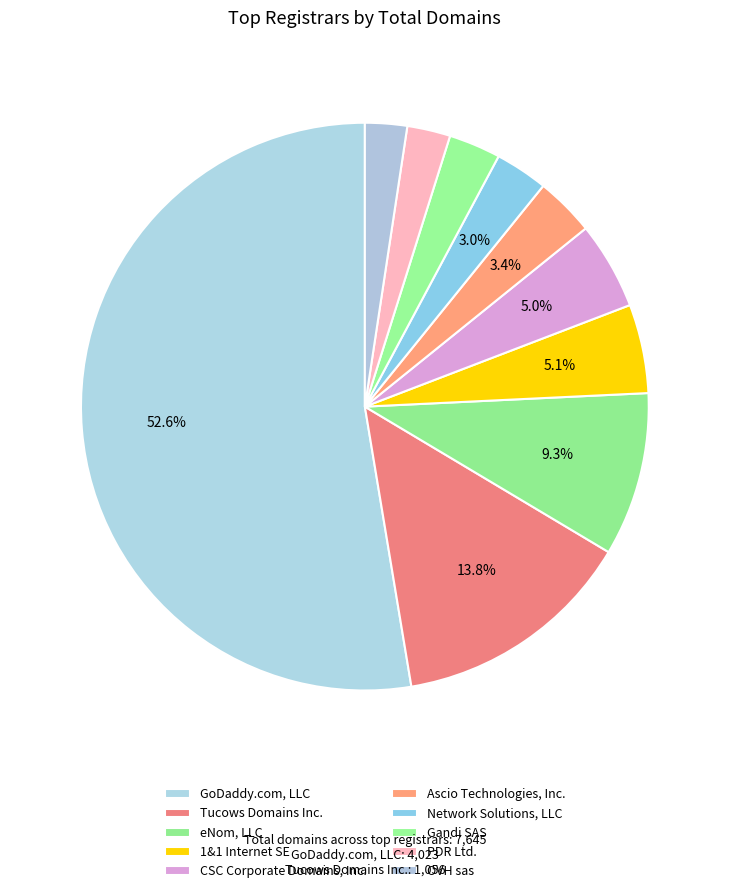

Is it true that Ascio Technologies, Inc. is 13% of the pie?

False